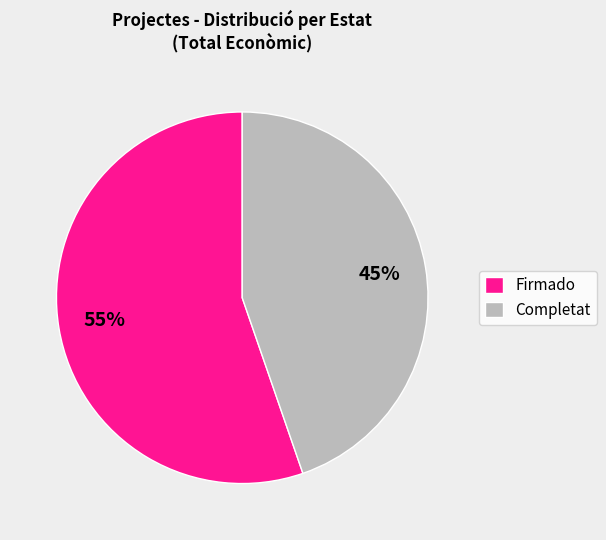

How many slices are in this pie chart?

2